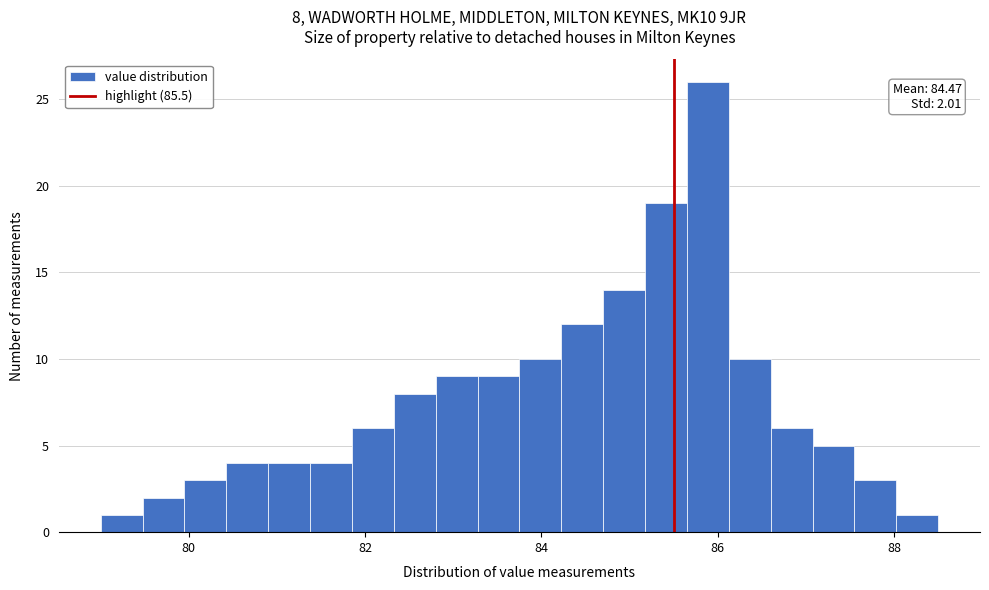

Read against the x-axis, roughly where is the centre of the tallest bar?

85.8